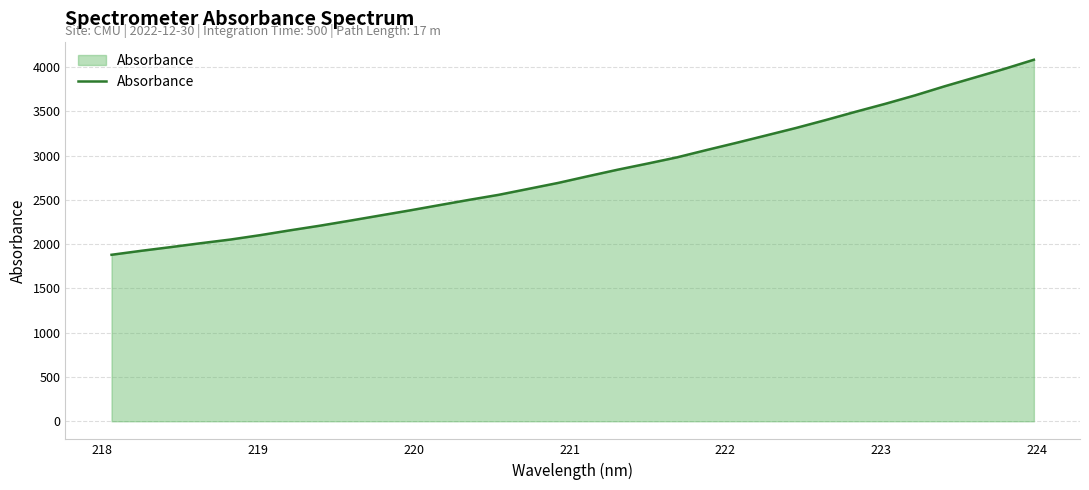

Reading left to right, what are all the values shown in this chart?

1879.8	1924.7	1966.9	2010.5	2052.2	2101.8	2156.2	2208.3	2264.6	2322.2	2379.7	2439.8	2499.4	2556.6	2623.8	2691.0	2766.5	2840.3	2909.1	2980.0	3063.3	3144.3	3227.8	3311.7	3401.3	3494.2	3584.2	3679.3	3782.4	3880.2	3977.7	4081.6